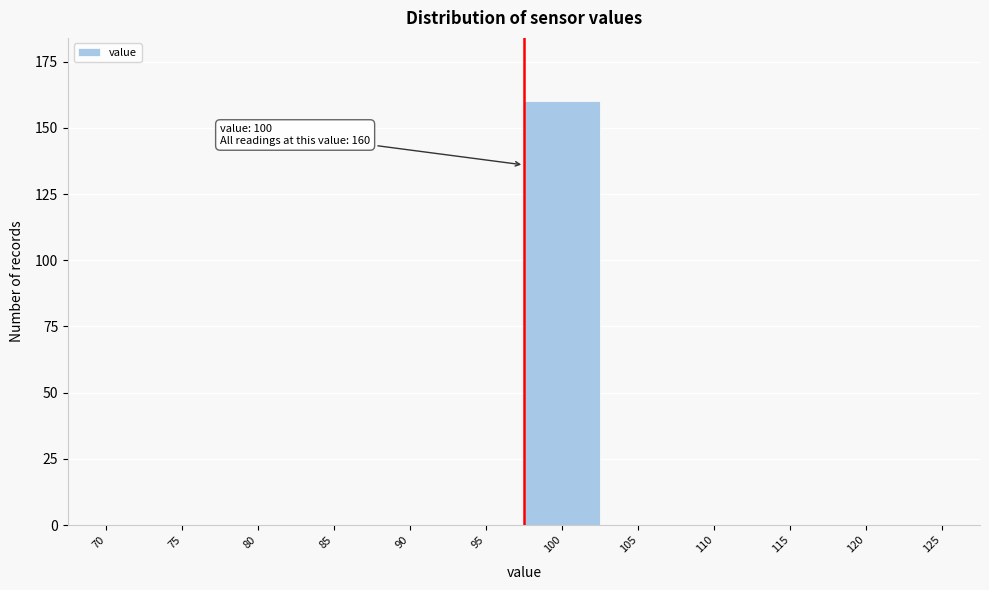

Reading left to right, transcribe all the data shown in this chart.

70=0	75=0	80=0	85=0	90=0	95=0	100=160	105=0	110=0	115=0	120=0	125=0